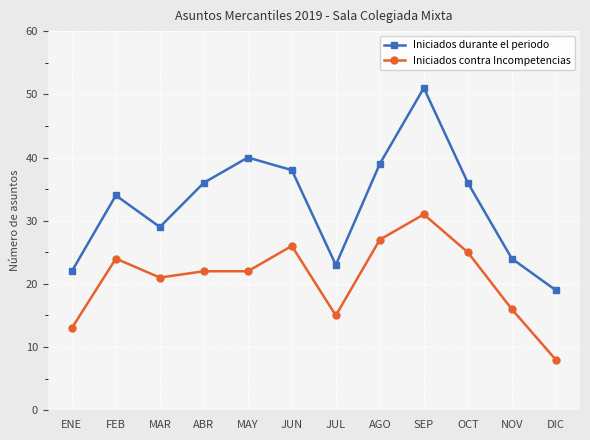

At which label does Iniciados contra Incompetencias first exceed 22?

FEB